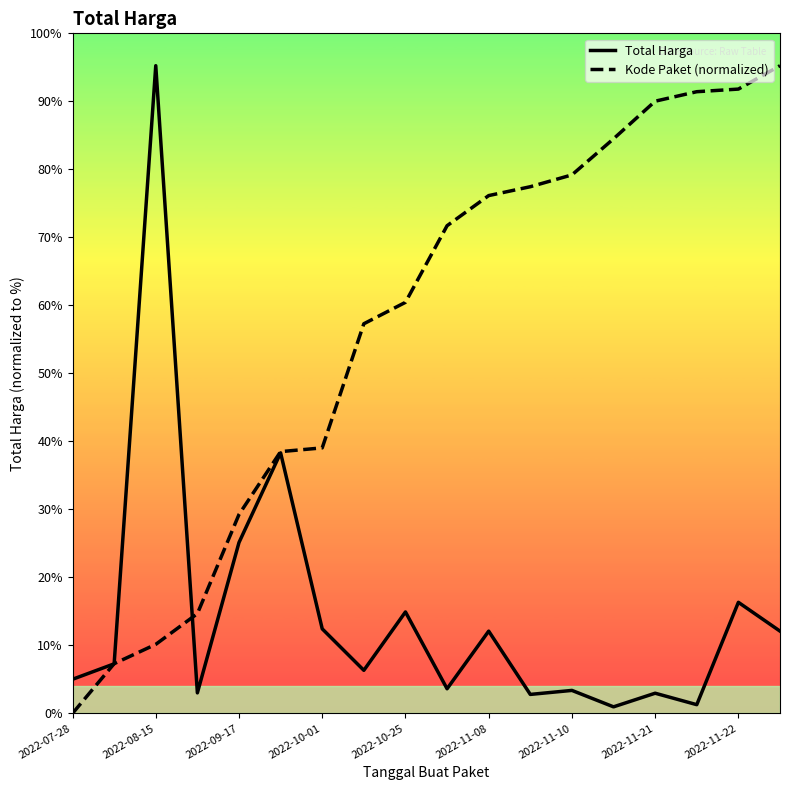

Rank the series by their maximum value, from highest to lowest.

Total Harga, Kode Paket (normalized)